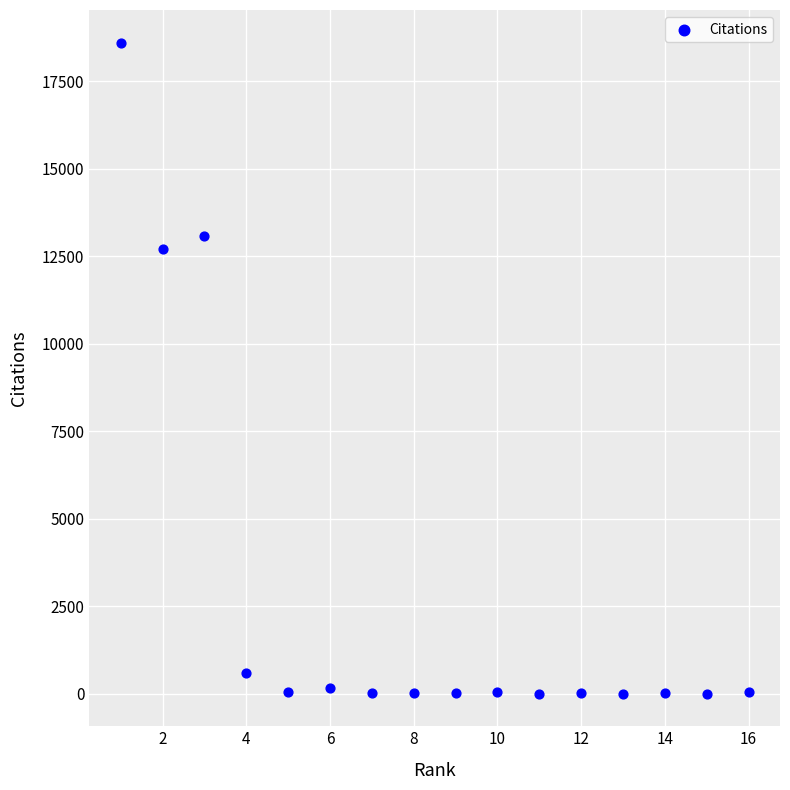

What is the range of Y values (max minus min)?

18602